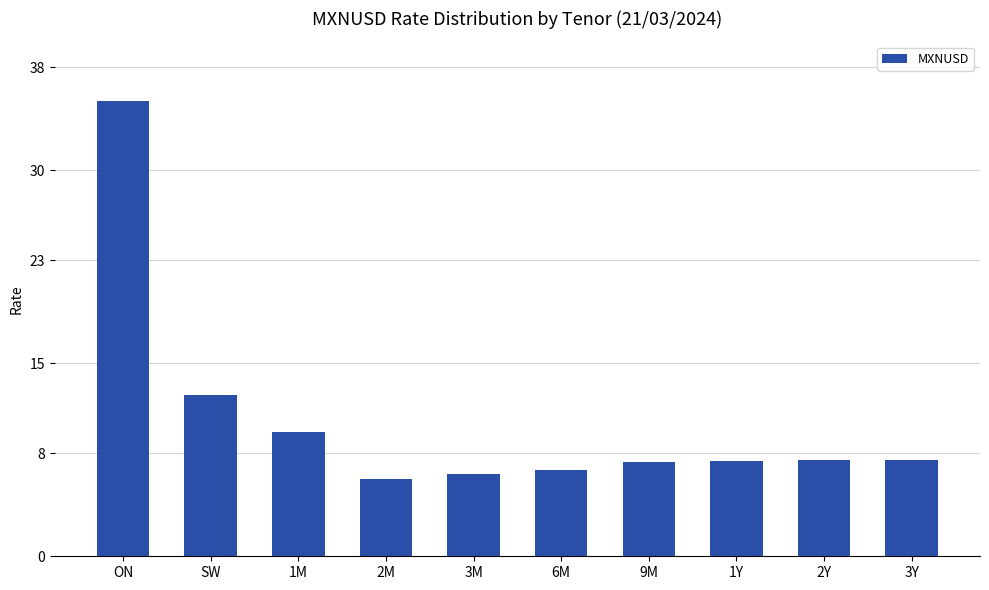

What is the sum of all values?

106.3